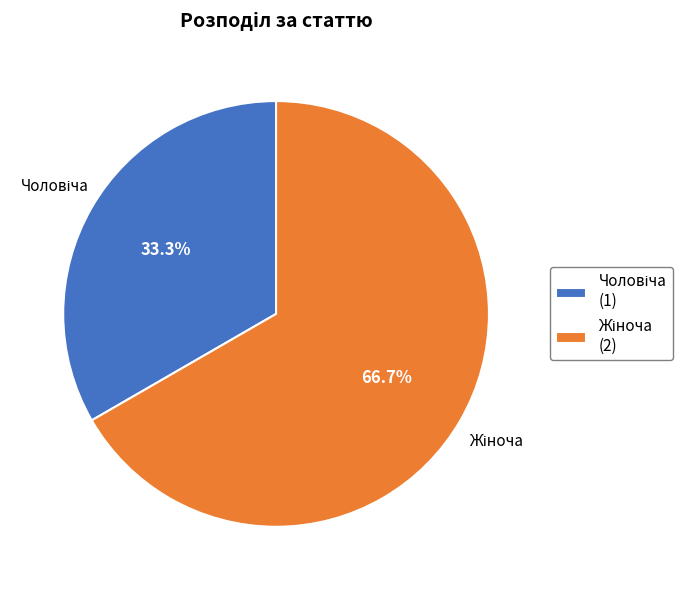

Does any single category account for the majority?

Yes